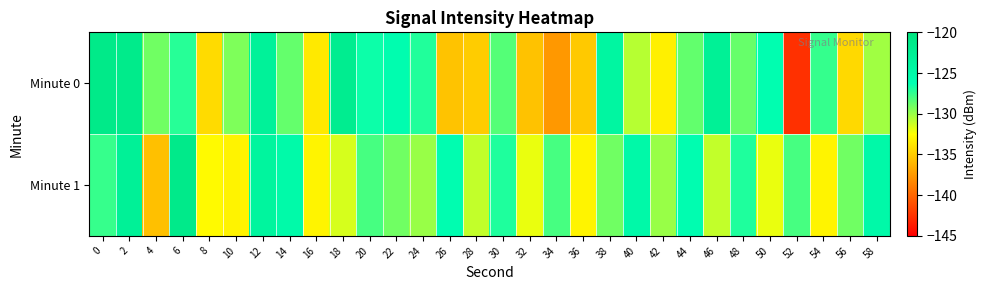

Rank the series by their maximum value, from lowest to highest.

Minute 1, Minute 0